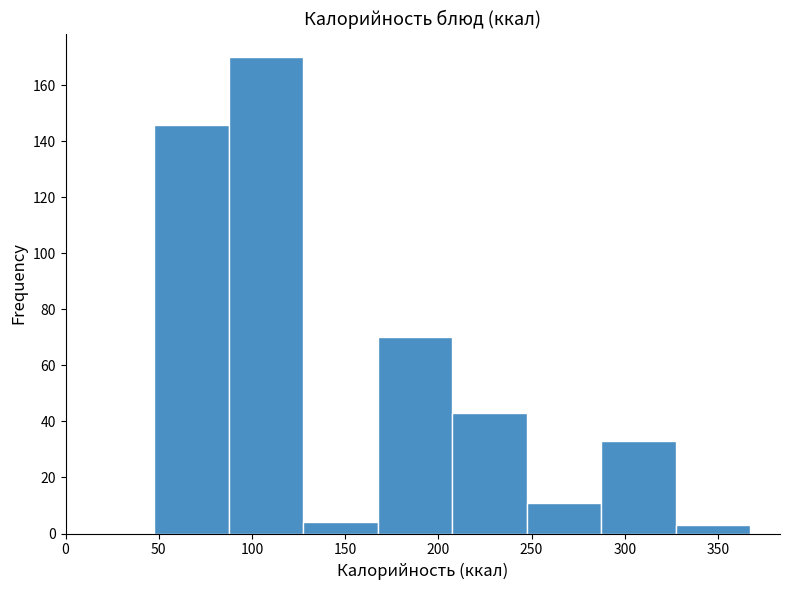

Reading left to right, list every bar in this chart as the range it spans on the x-axis followed by its height. Neither the bar edges nor the heights are printed on the chart, so give them approximately, as read against the axes.

50 to 90: 146
90 to 130: 170
130 to 165: 4
165 to 205: 70
205 to 245: 44
245 to 285: 12
285 to 325: 34
325 to 365: 4